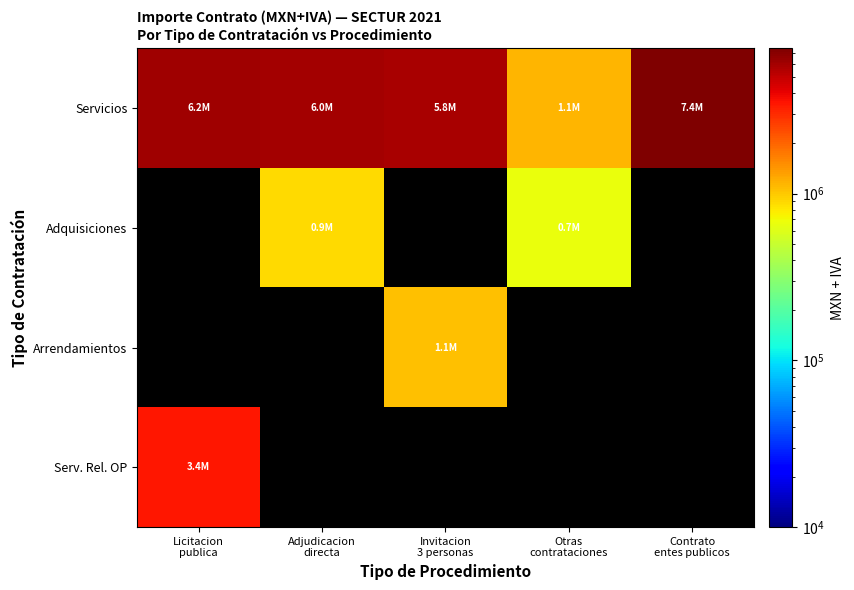

What is the spread (max minus min) of values at Invitacion
3 personas?

4708709.6